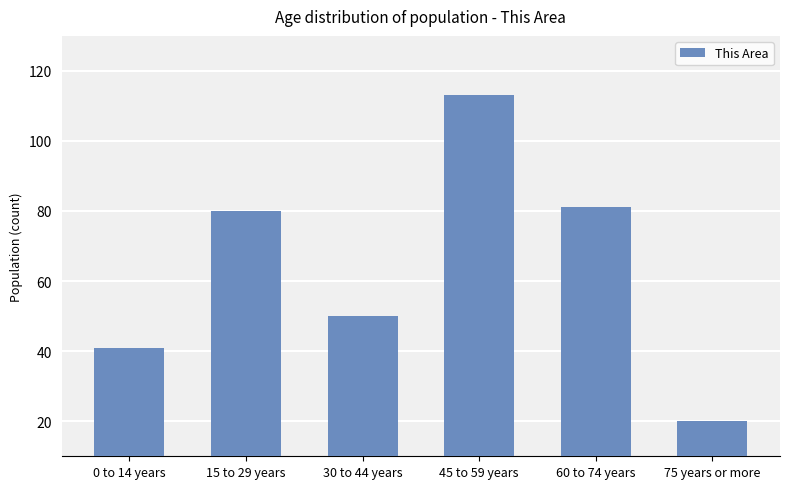

Count the number of categories in the chart.

6